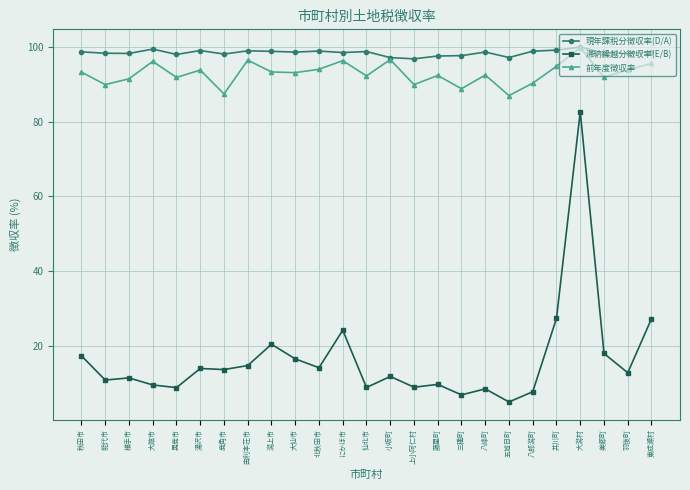

Which category has the lowest value in the 滞納繰越分徴収率(E/B) series?

五城目町